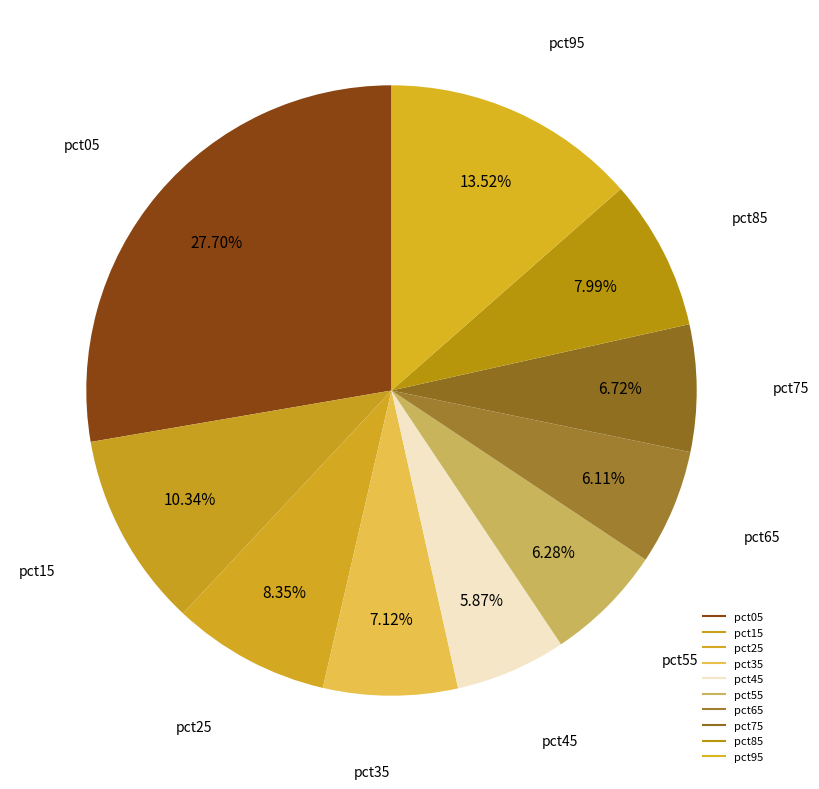

To the nearest percent, what portion does pct95 represent?

14%